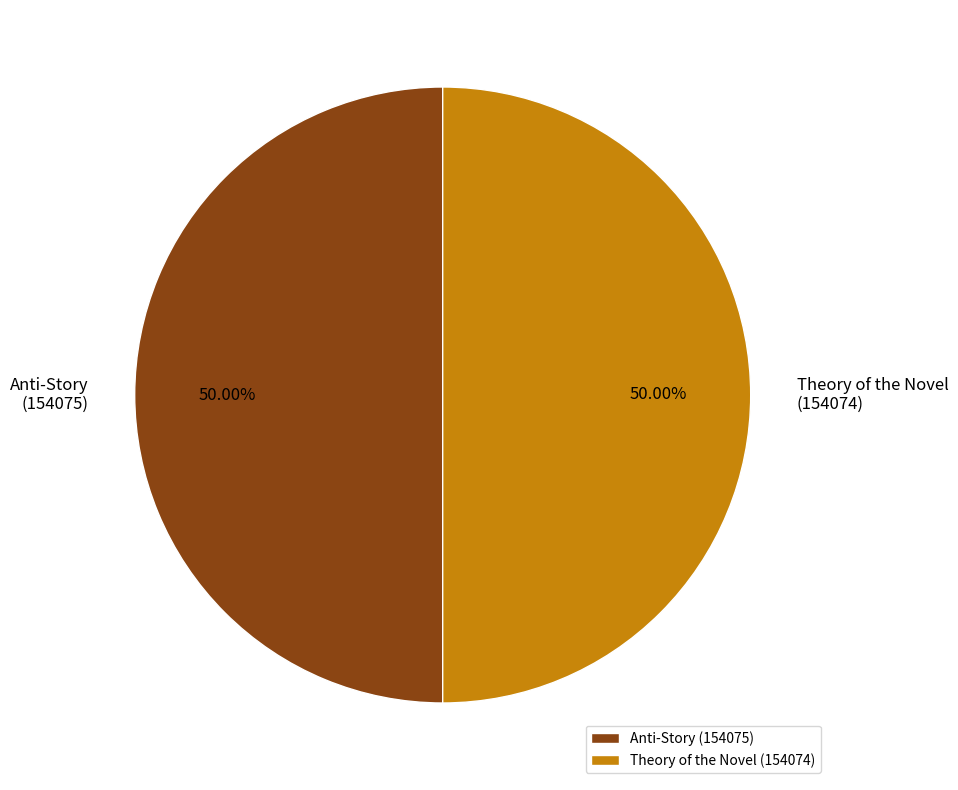

Approximately how many times larger is the value at Theory of the Novel (154074) compared to Anti-Story (154075)?

1.0